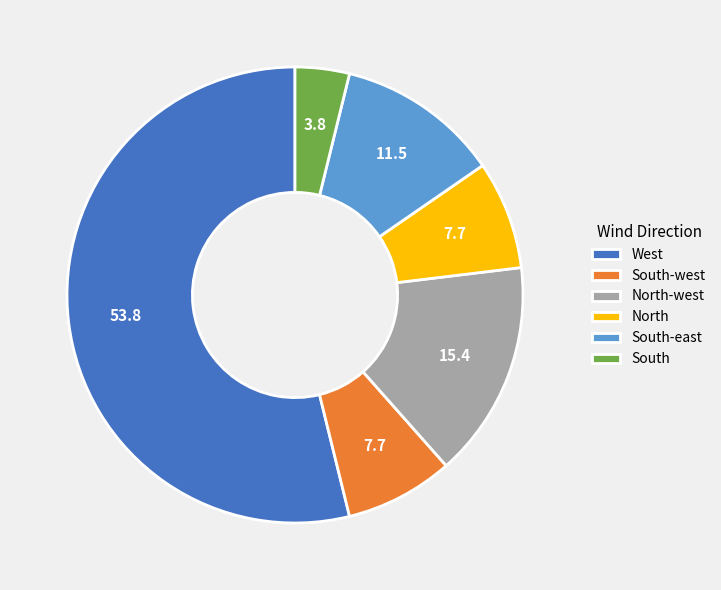

Which slice is the smallest?

South